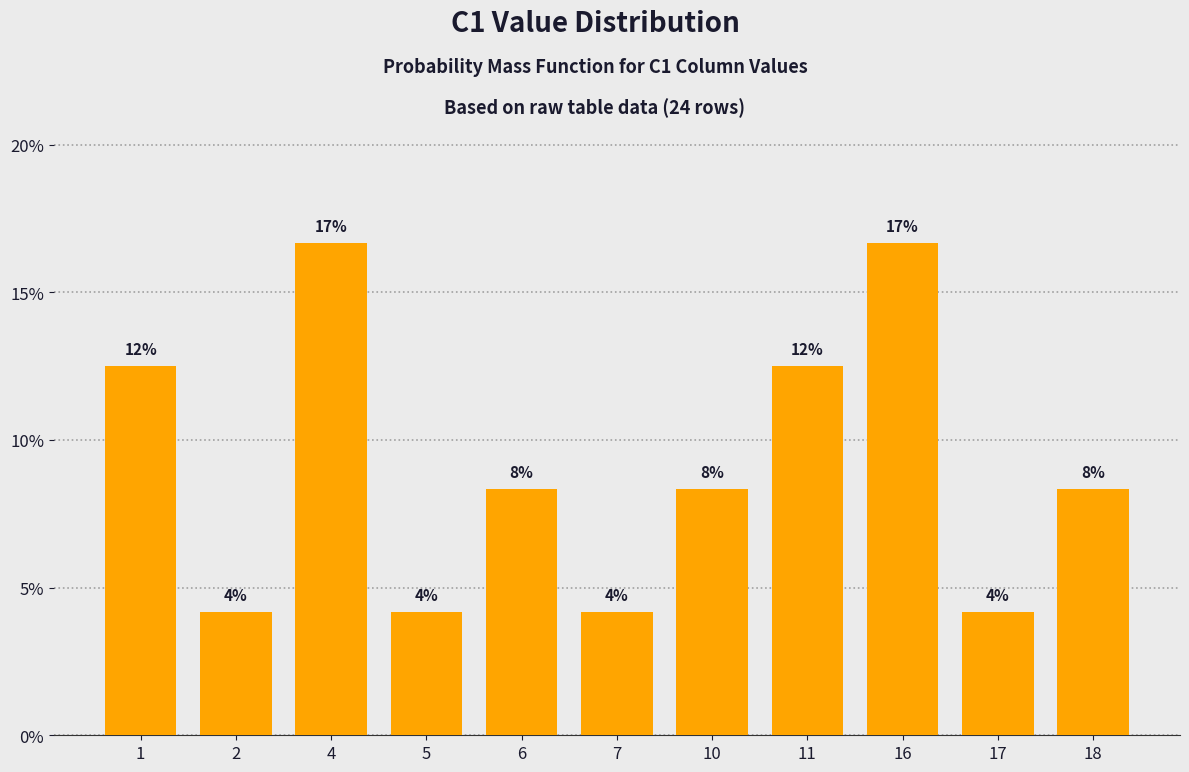

Are the bars horizontal?

No